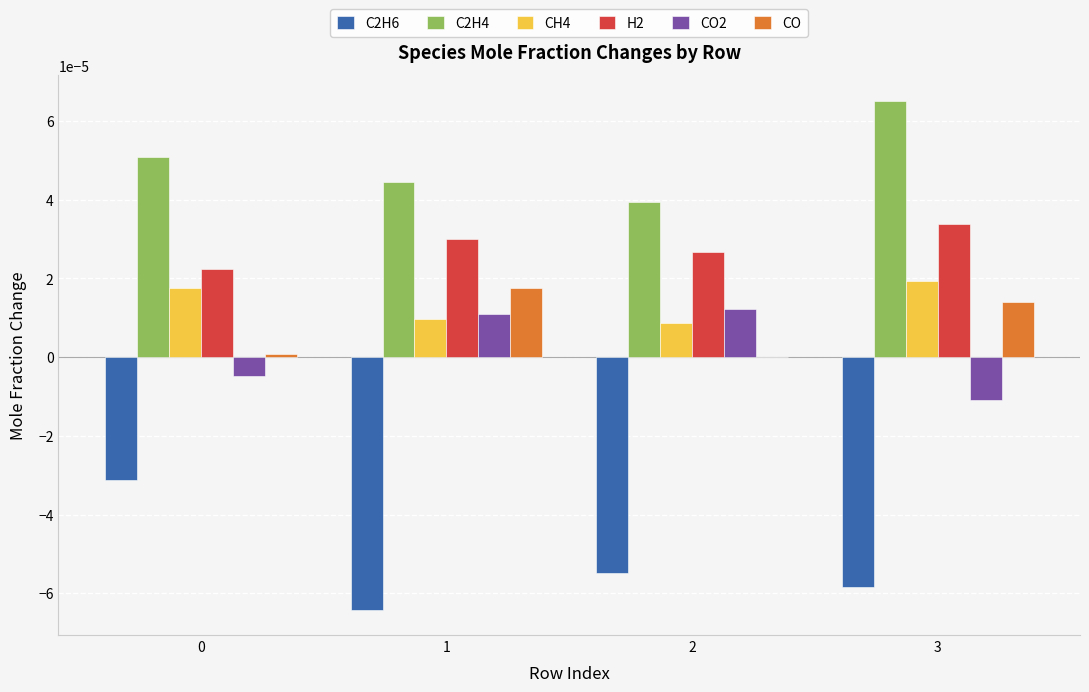

The CH4 series shows 0.0 at 0. True or false?

True